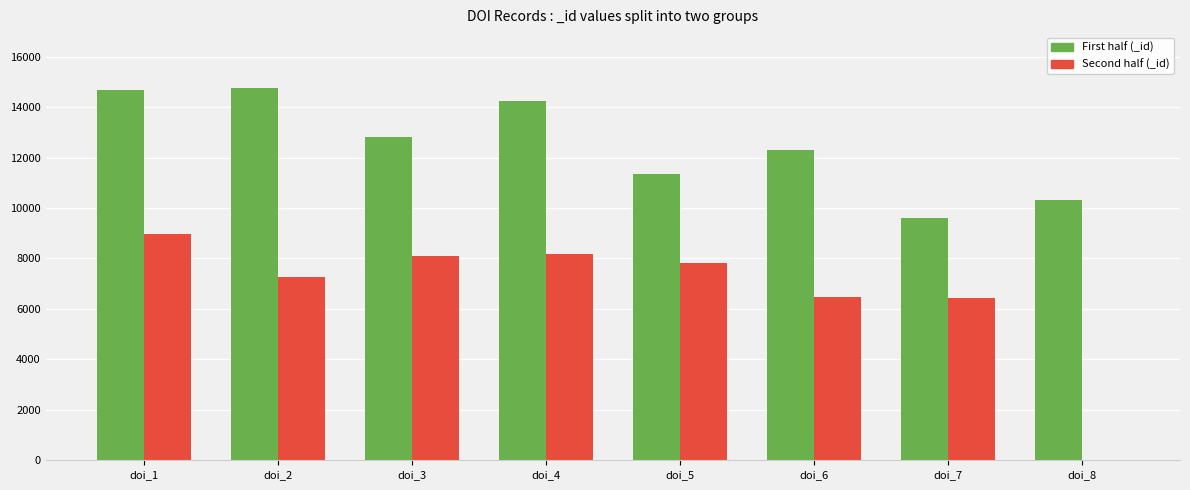

Is it true that First half (_id) equals 22530 at doi_2?

False